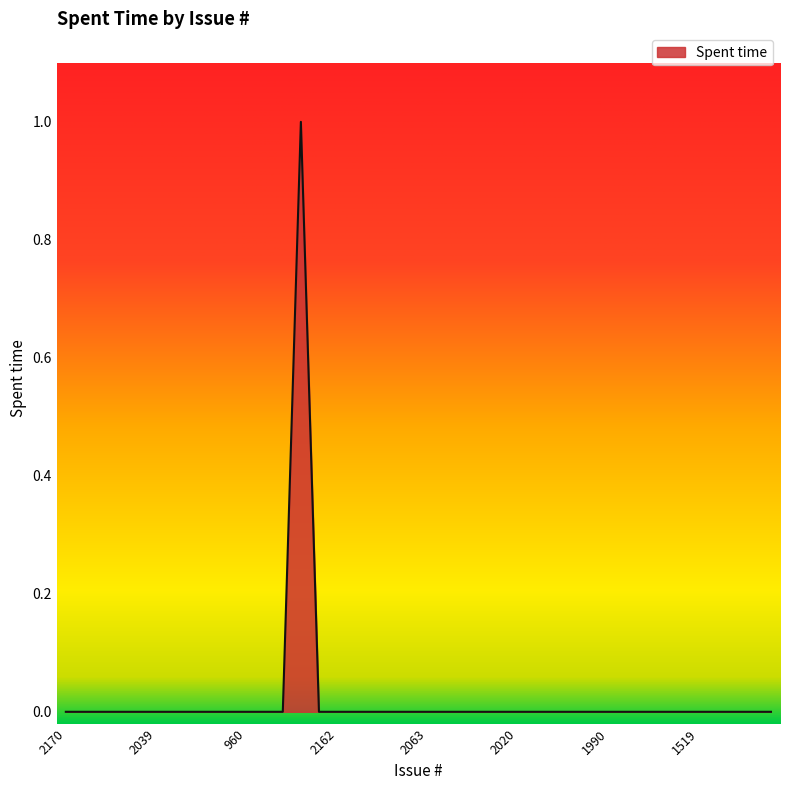

How many lines are shown in the chart?

1